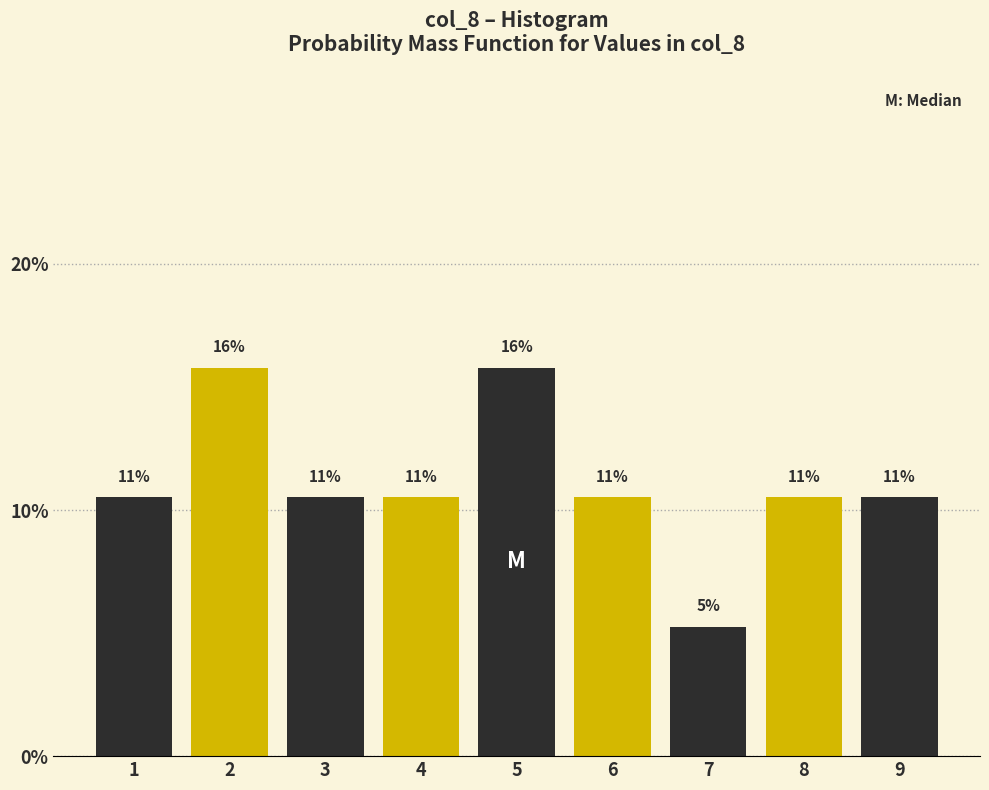

Are the bars horizontal?

No